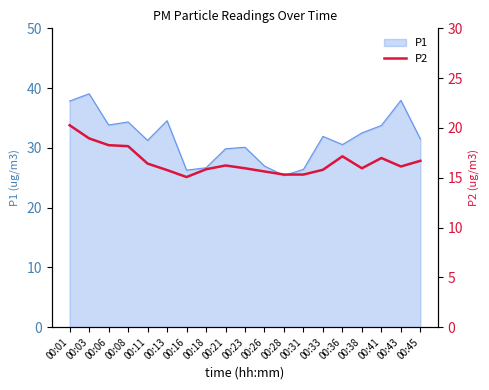

Does the chart display data point markers on the line(s)?

No